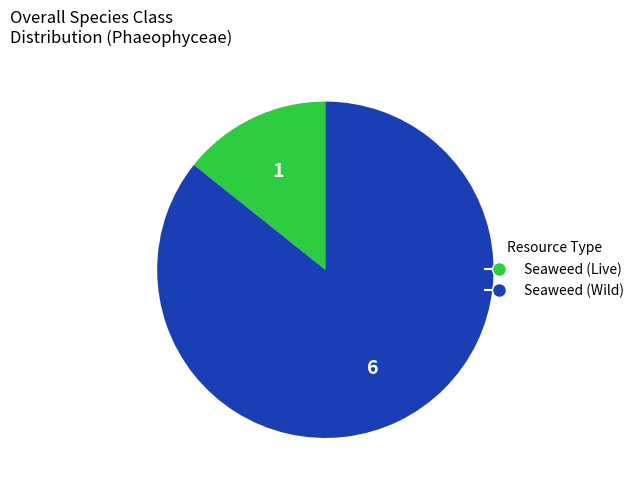

Does any single category account for the majority?

Yes